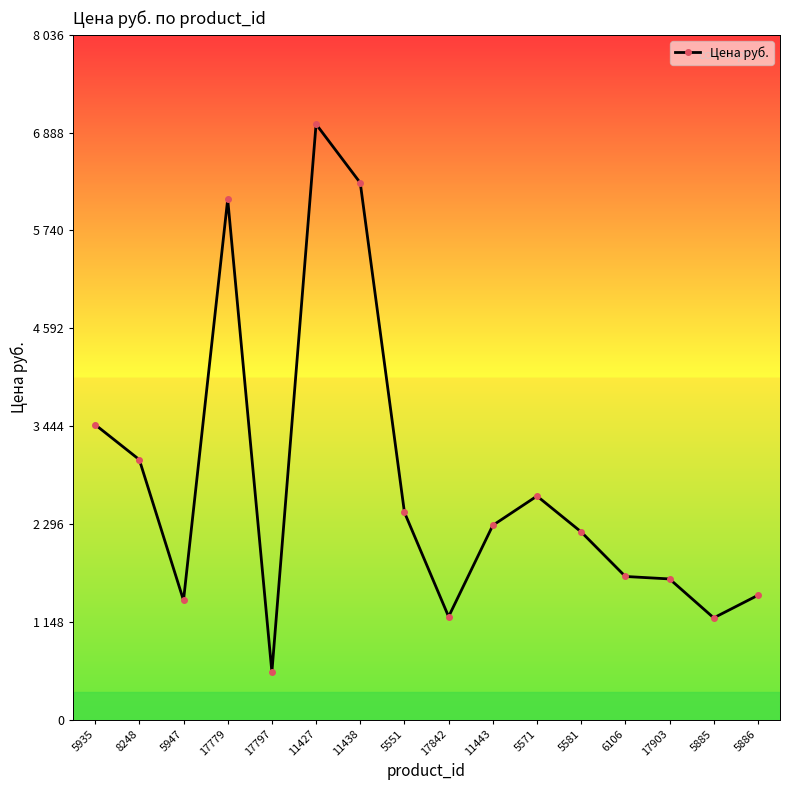

What is the label of the 15th point from the right?

8248